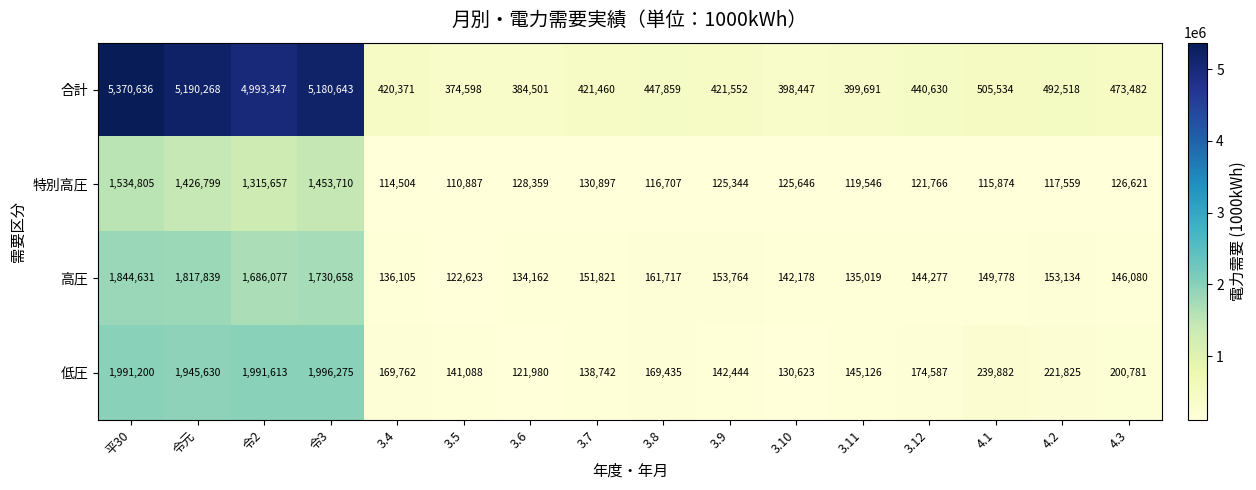

Which series has the widest spread of values?

合計